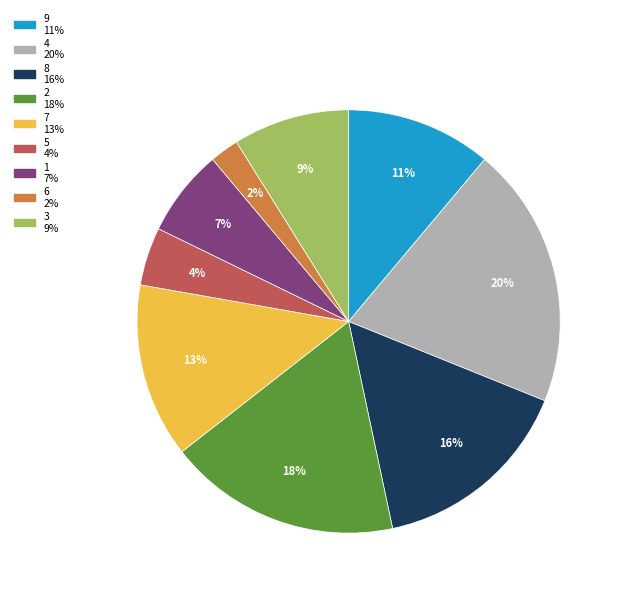

To the nearest percent, what is the average slice percentage?

11%